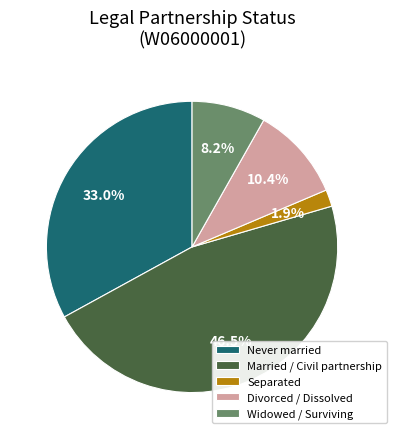

What portion of the pie excludes Never married?

67.0%